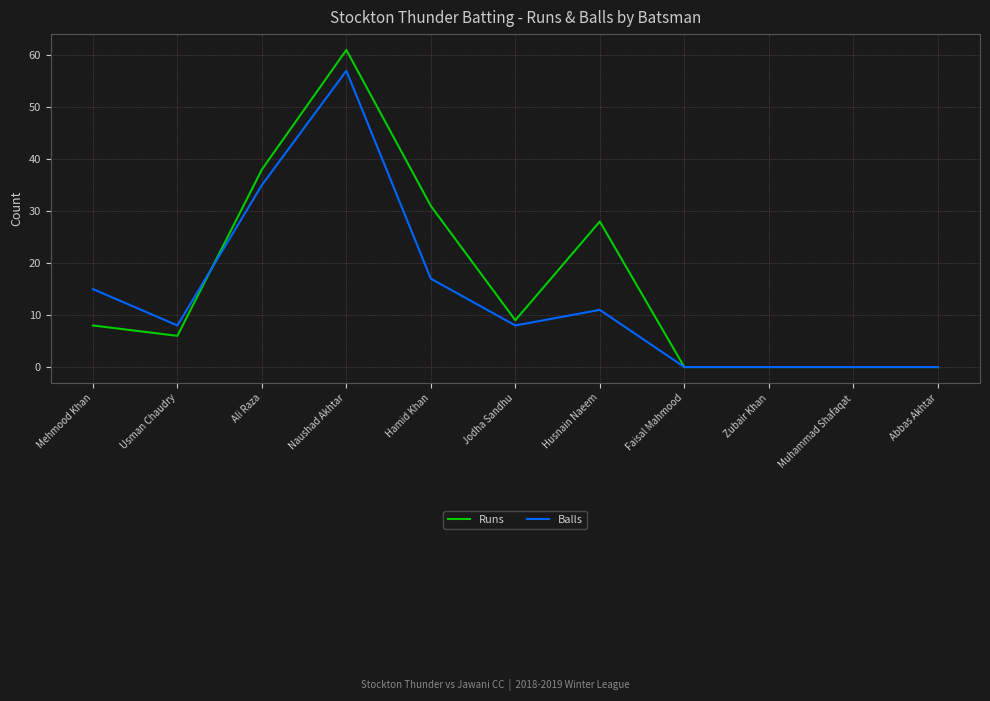

What are all the series names shown in the legend?

Runs, Balls